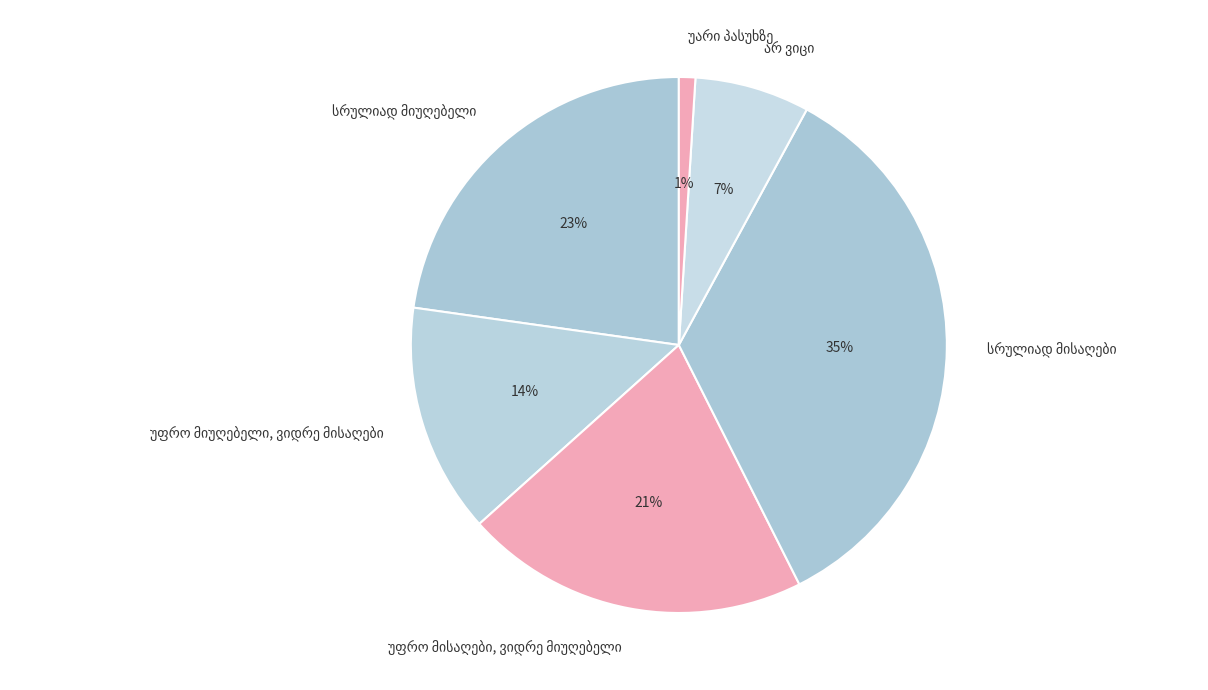

Does any single category account for the majority?

No